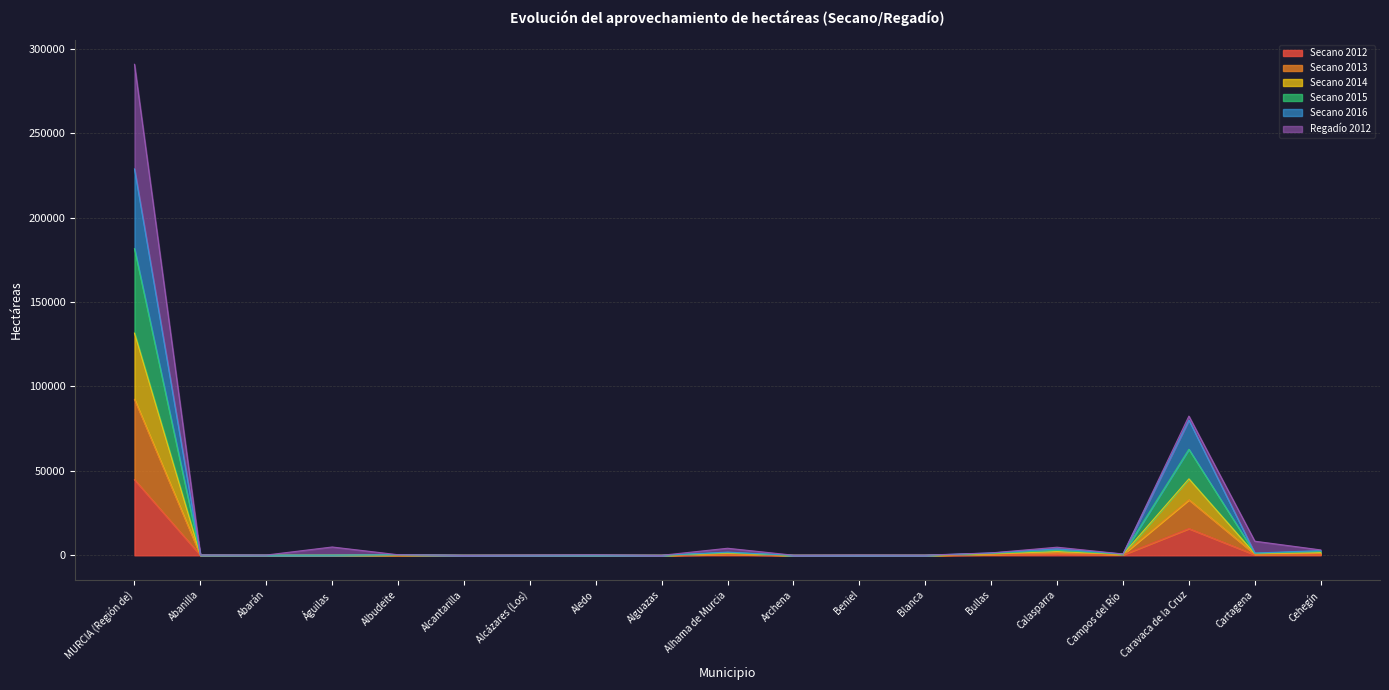

What is the difference between the highest and lowest values at Calasparra?

2945